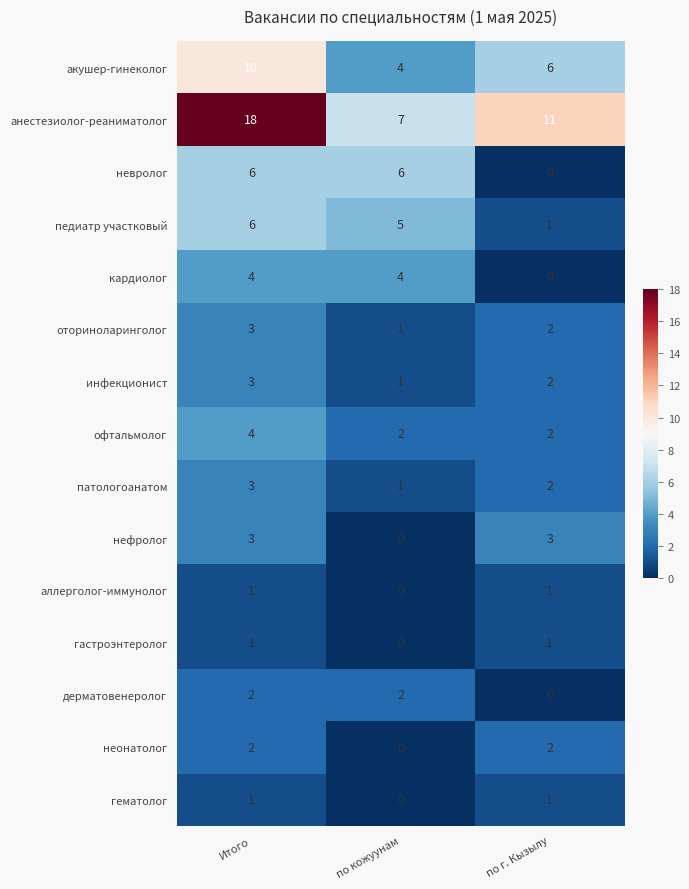

What is the average value of the кардиолог series?

3